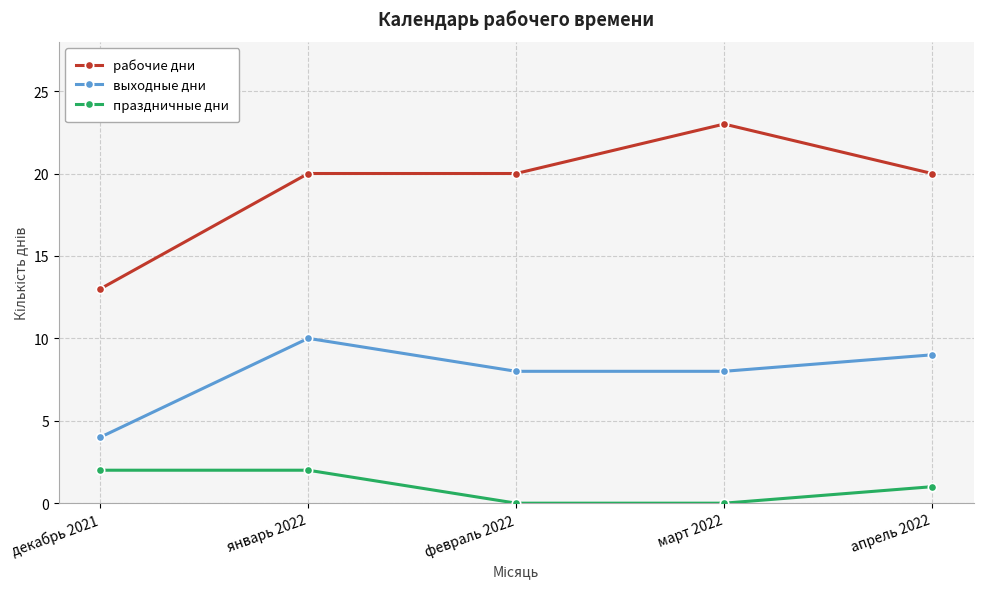

At which label does рабочие дни reach its peak?

март 2022